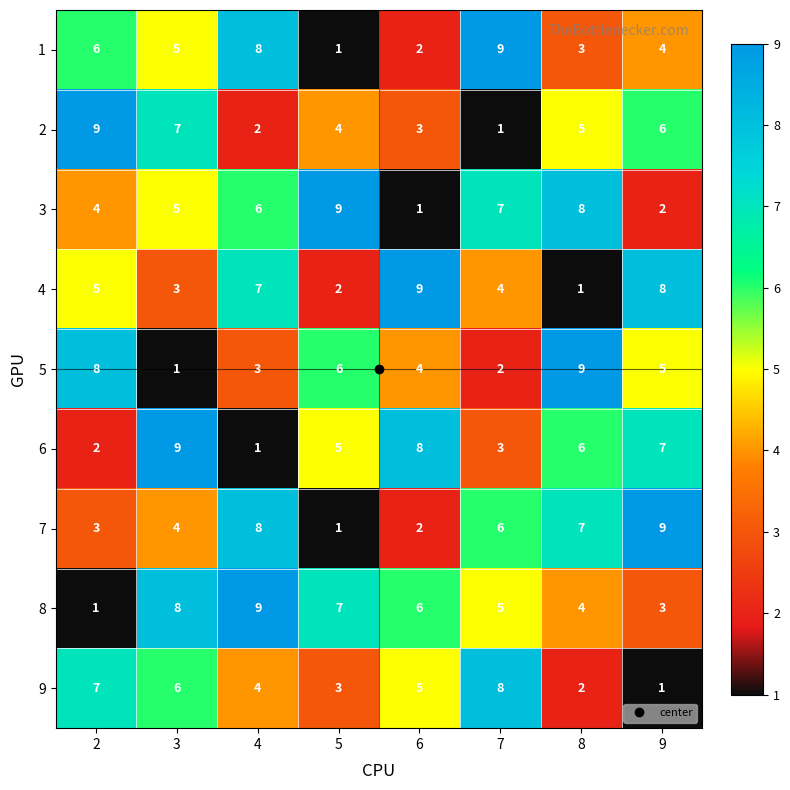

The value of 5 at 3 is 2. True or false?

False